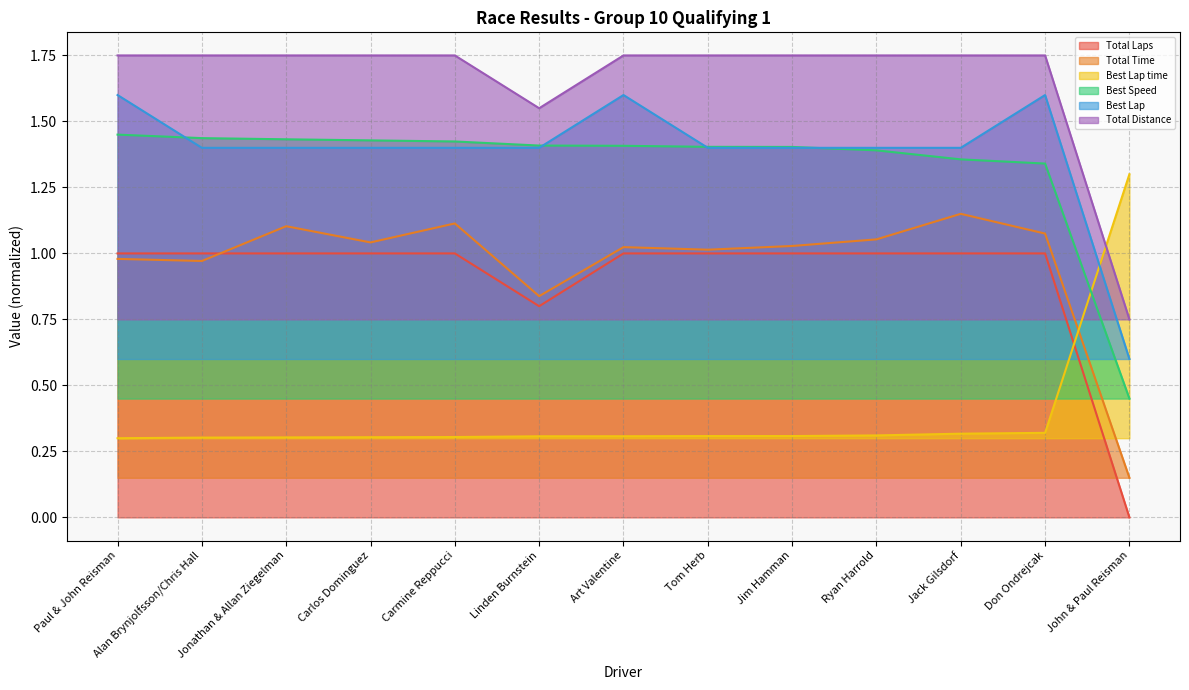

Reading left to right, transcribe all the data shown in this chart.

Total Laps: Paul & John Reisman=1.0	Alan Brynjolfsson/Chris Hall=1.0	Jonathan & Allan Ziegelman=1.0	Carlos Dominguez=1.0	Carmine Reppucci=1.0	Linden Burnstein=0.8	Art Valentine=1.0	Tom Herb=1.0	Jim Hamman=1.0	Ryan Harrold=1.0	Jack Gilsdorf=1.0	Don Ondrejcak=1.0	John & Paul Reisman=0.0
Total Time: Paul & John Reisman=1.0	Alan Brynjolfsson/Chris Hall=1.0	Jonathan & Allan Ziegelman=1.1	Carlos Dominguez=1.0	Carmine Reppucci=1.1	Linden Burnstein=0.8	Art Valentine=1.0	Tom Herb=1.0	Jim Hamman=1.0	Ryan Harrold=1.1	Jack Gilsdorf=1.1	Don Ondrejcak=1.1	John & Paul Reisman=0.1
Best Lap time: Paul & John Reisman=0.3	Alan Brynjolfsson/Chris Hall=0.3	Jonathan & Allan Ziegelman=0.3	Carlos Dominguez=0.3	Carmine Reppucci=0.3	Linden Burnstein=0.3	Art Valentine=0.3	Tom Herb=0.3	Jim Hamman=0.3	Ryan Harrold=0.3	Jack Gilsdorf=0.3	Don Ondrejcak=0.3	John & Paul Reisman=1.3
Best Speed: Paul & John Reisman=1.4	Alan Brynjolfsson/Chris Hall=1.4	Jonathan & Allan Ziegelman=1.4	Carlos Dominguez=1.4	Carmine Reppucci=1.4	Linden Burnstein=1.4	Art Valentine=1.4	Tom Herb=1.4	Jim Hamman=1.4	Ryan Harrold=1.4	Jack Gilsdorf=1.4	Don Ondrejcak=1.3	John & Paul Reisman=0.4
Best Lap: Paul & John Reisman=1.6	Alan Brynjolfsson/Chris Hall=1.4	Jonathan & Allan Ziegelman=1.4	Carlos Dominguez=1.4	Carmine Reppucci=1.4	Linden Burnstein=1.4	Art Valentine=1.6	Tom Herb=1.4	Jim Hamman=1.4	Ryan Harrold=1.4	Jack Gilsdorf=1.4	Don Ondrejcak=1.6	John & Paul Reisman=0.6
Total Distance: Paul & John Reisman=1.8	Alan Brynjolfsson/Chris Hall=1.8	Jonathan & Allan Ziegelman=1.8	Carlos Dominguez=1.8	Carmine Reppucci=1.8	Linden Burnstein=1.6	Art Valentine=1.8	Tom Herb=1.8	Jim Hamman=1.8	Ryan Harrold=1.8	Jack Gilsdorf=1.8	Don Ondrejcak=1.8	John & Paul Reisman=0.8